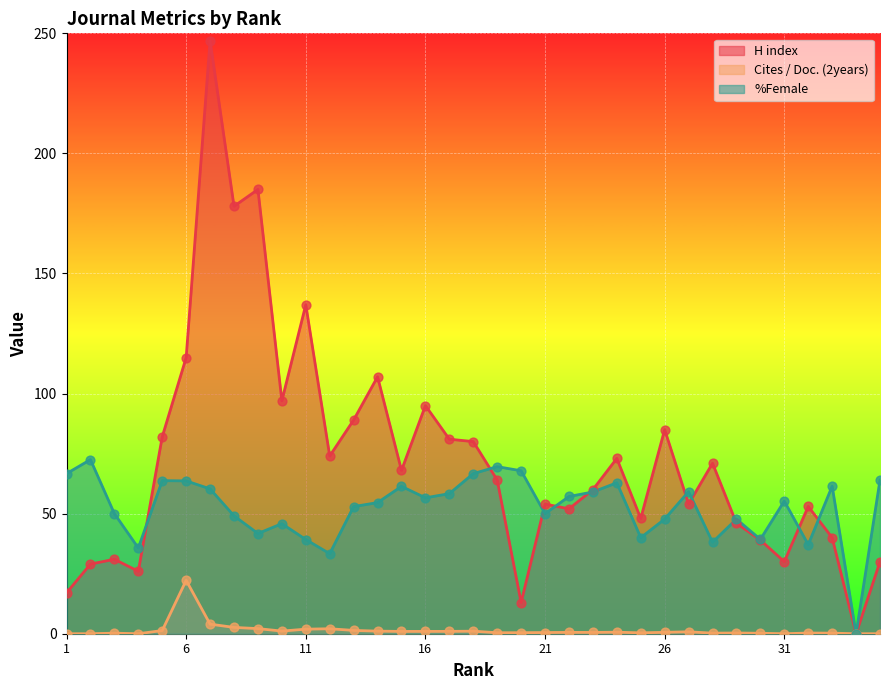

What is the total value across all series at 18?

147.7